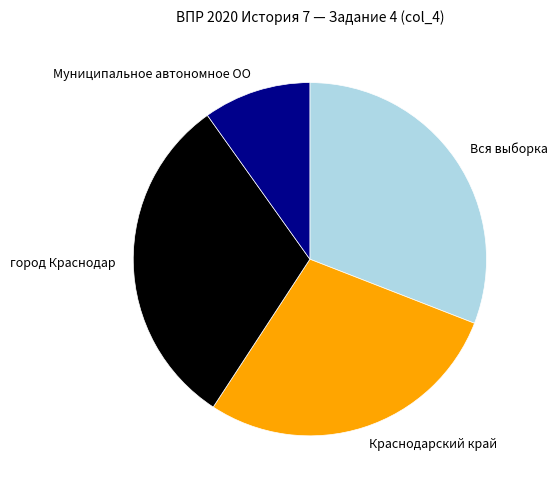

What is the smallest slice in the pie chart?

Муниципальное автономное ОО